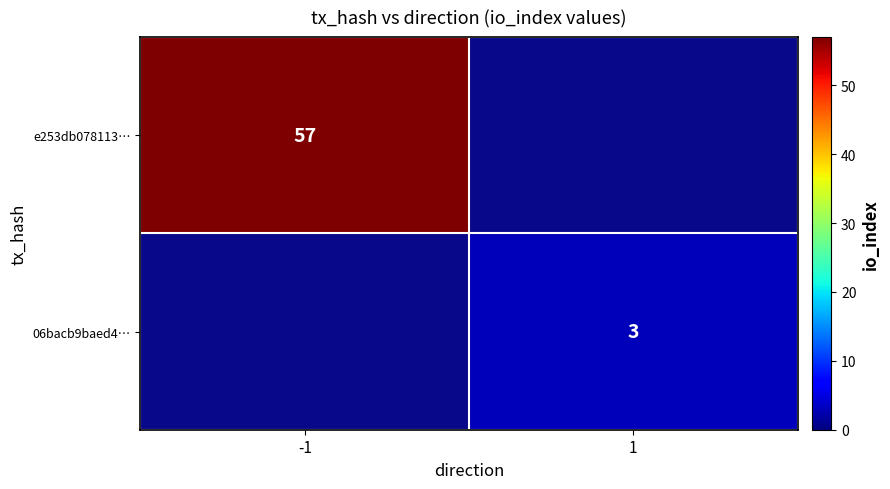

Is it true that e253db078113… equals 92 at -1?

False